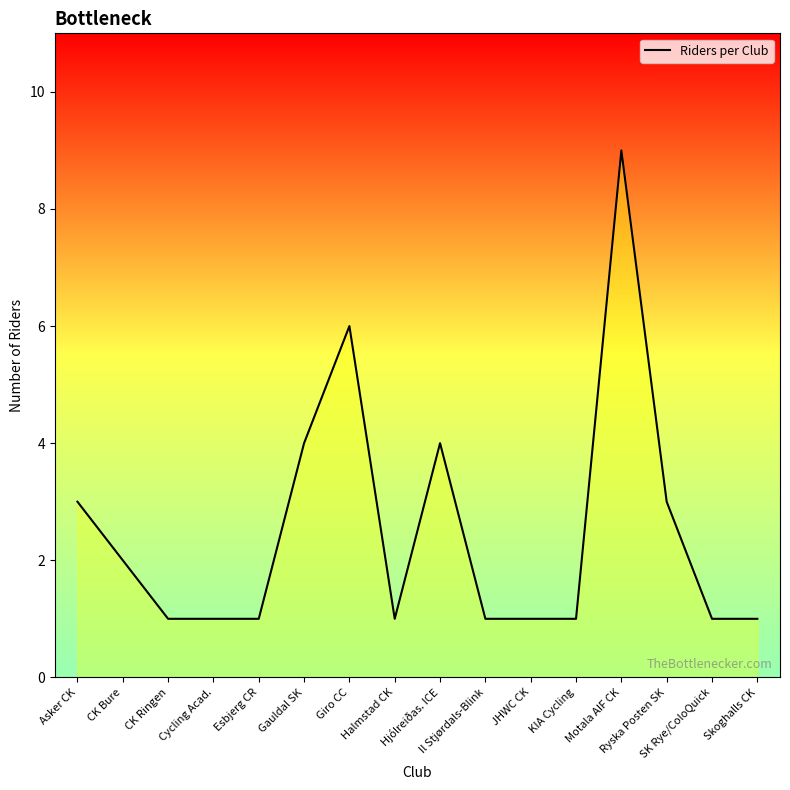

What is the maximum value shown in the chart?

9